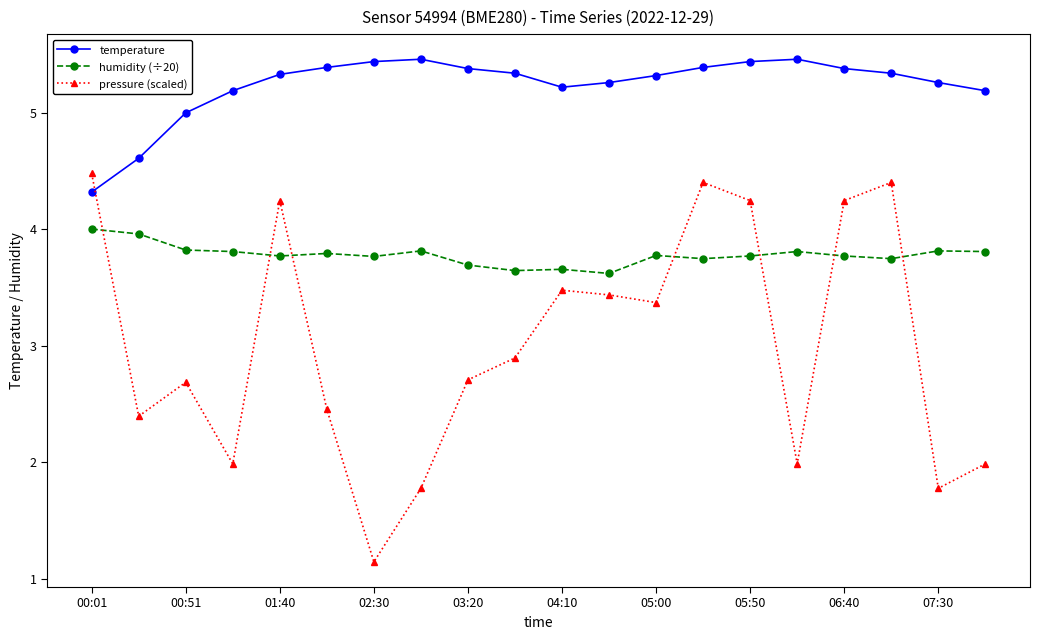

What is the difference between the second highest and minimum values in the humidity (÷20) series?

0.3